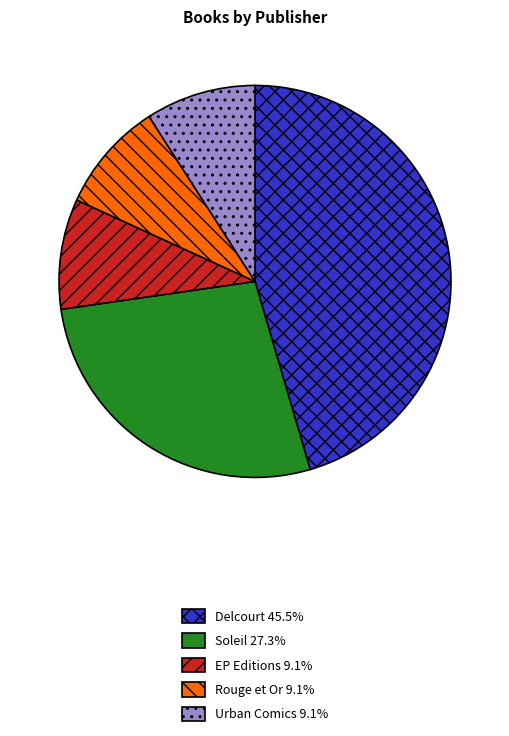

What is the ratio of the value at Delcourt to the value at Urban Comics?

5.0